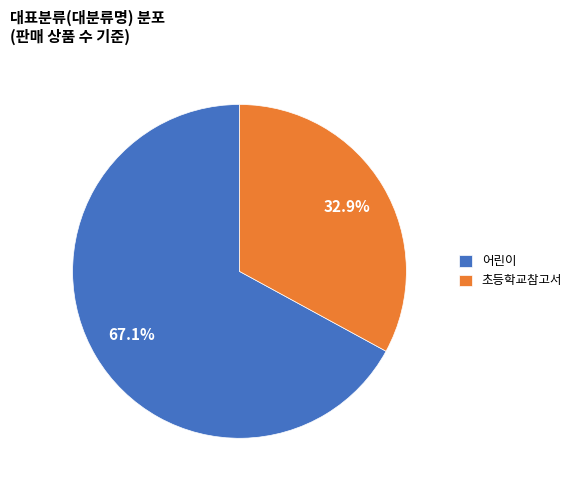

What percentage is the 초등학교참고서 slice, to the nearest percent?

33%